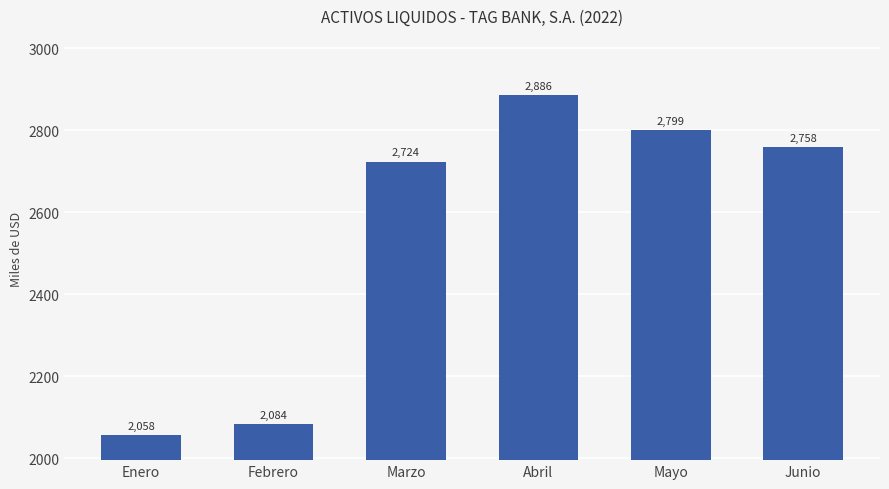

The value at Junio is 613.3. True or false?

False